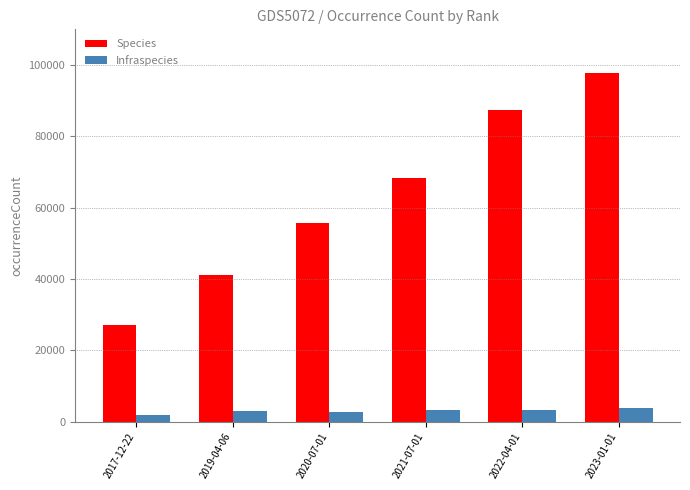

What is the greatest value displayed?

97890